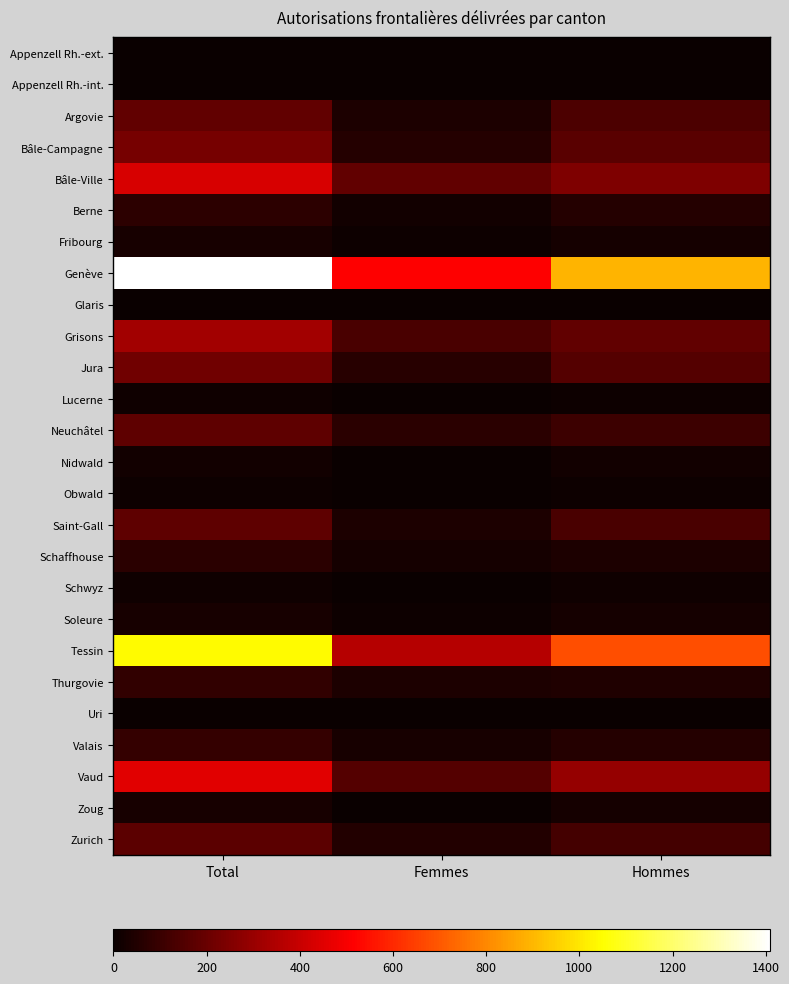

Reading left to right, what are all the values shown in this chart?

Appenzell Rh.-ext.: Total=5	Femmes=3	Hommes=2
Appenzell Rh.-int.: Total=3	Femmes=1	Hommes=2
Argovie: Total=183	Femmes=40	Hommes=143
Bâle-Campagne: Total=227	Femmes=59	Hommes=168
Bâle-Ville: Total=433	Femmes=186	Hommes=247
Berne: Total=74	Femmes=18	Hommes=56
Fribourg: Total=30	Femmes=6	Hommes=24
Genève: Total=1409	Femmes=515	Hommes=894
Glaris: Total=2	Femmes=1	Hommes=1
Grisons: Total=320	Femmes=133	Hommes=187
Jura: Total=216	Femmes=61	Hommes=155
Lucerne: Total=13	Femmes=5	Hommes=8
Neuchâtel: Total=179	Femmes=70	Hommes=109
Nidwald: Total=17	Femmes=0	Hommes=17
Obwald: Total=7	Femmes=0	Hommes=7
Saint-Gall: Total=177	Femmes=44	Hommes=133
Schaffhouse: Total=70	Femmes=27	Hommes=43
Schwyz: Total=14	Femmes=2	Hommes=12
Soleure: Total=30	Femmes=6	Hommes=24
Tessin: Total=1043	Femmes=362	Hommes=681
Thurgovie: Total=87	Femmes=42	Hommes=45
Uri: Total=2	Femmes=0	Hommes=2
Valais: Total=90	Femmes=33	Hommes=57
Vaud: Total=452	Femmes=155	Hommes=297
Zoug: Total=29	Femmes=3	Hommes=26
Zurich: Total=174	Femmes=52	Hommes=122